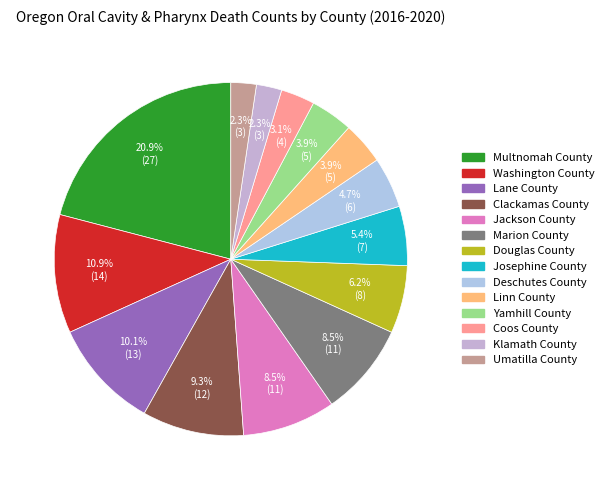

Rank the categories by value from lowest to highest.

Klamath County, Umatilla County, Coos County, Linn County, Yamhill County, Deschutes County, Josephine County, Douglas County, Jackson County, Marion County, Clackamas County, Lane County, Washington County, Multnomah County